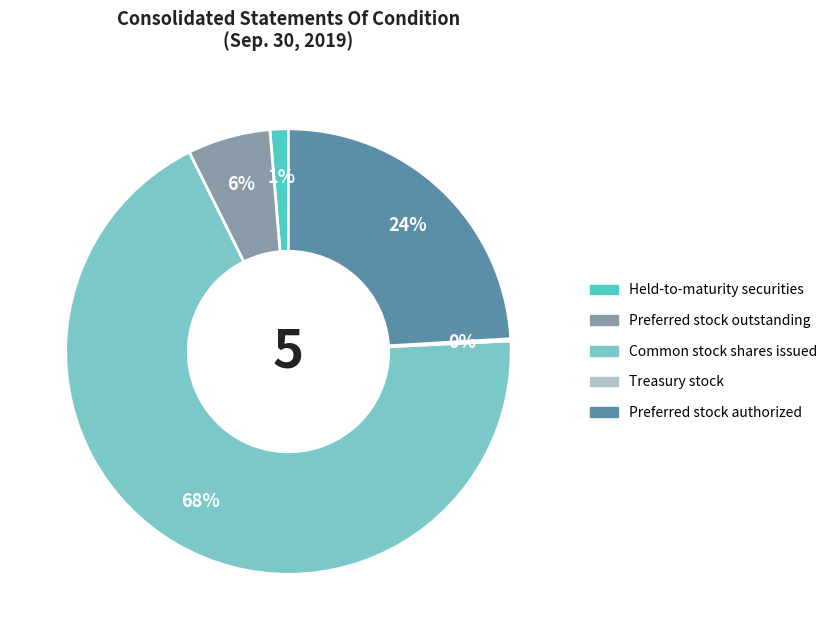

What is the ratio of the value at Preferred stock authorized to the value at Common stock shares issued?

0.4